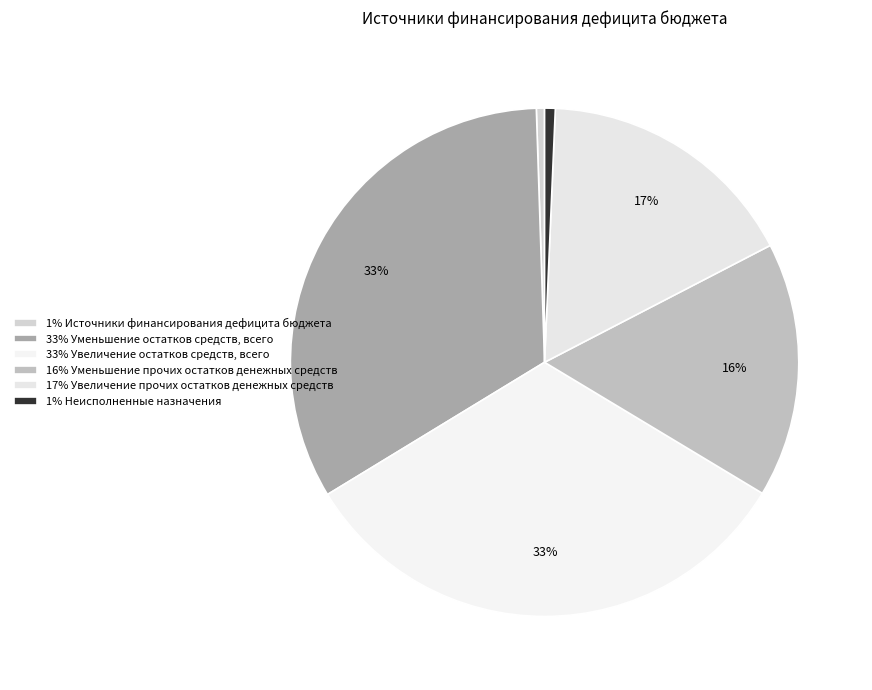

Count the number of slices in the pie.

6